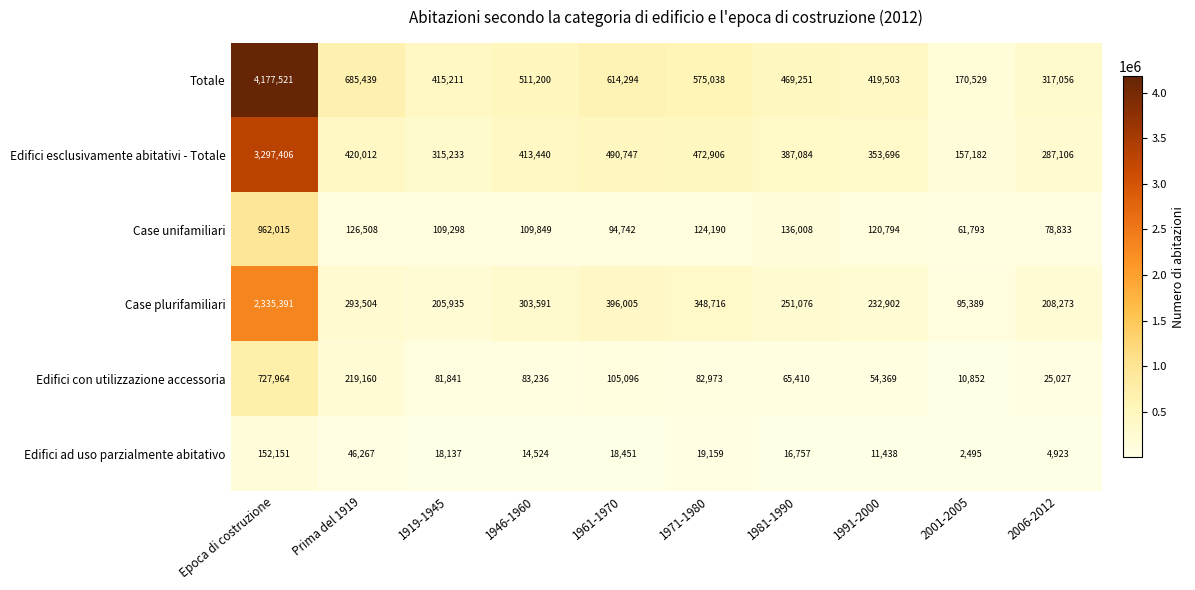

The Edifici ad uso parzialmente abitativo series shows 266463 at Epoca di costruzione. True or false?

False